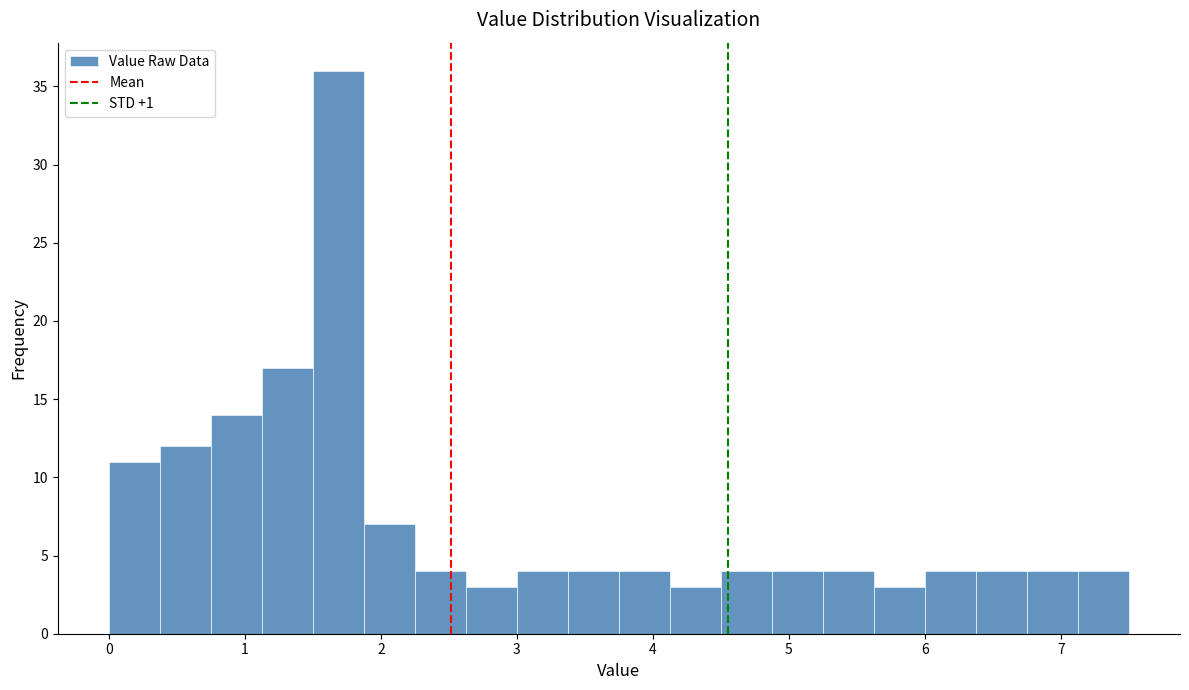

Around what value on the x-axis is the tallest bar? Give the approximate position of its centre, as read against the axis.

1.7